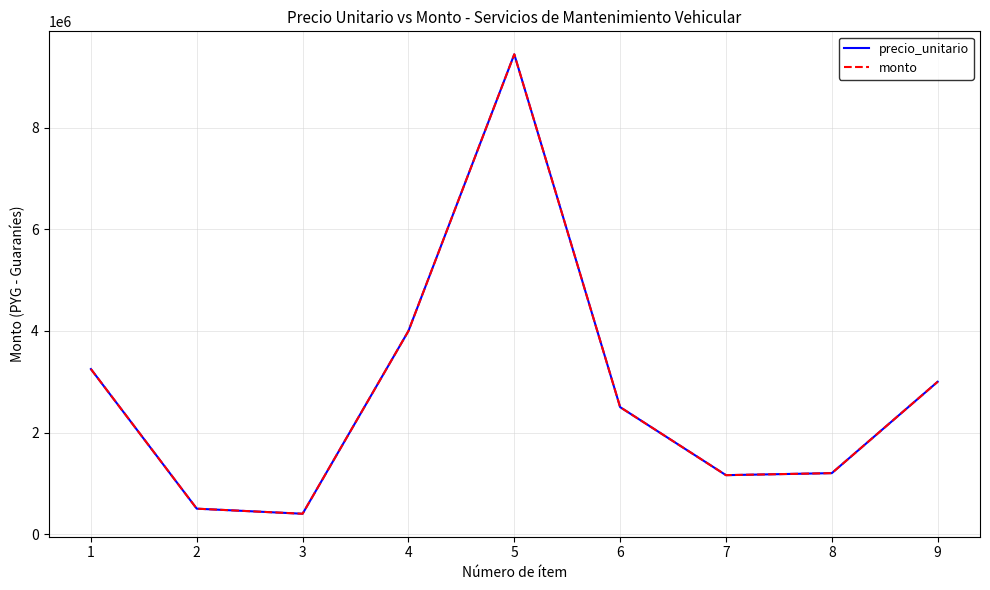

Between 1 and 8, which is larger?

1